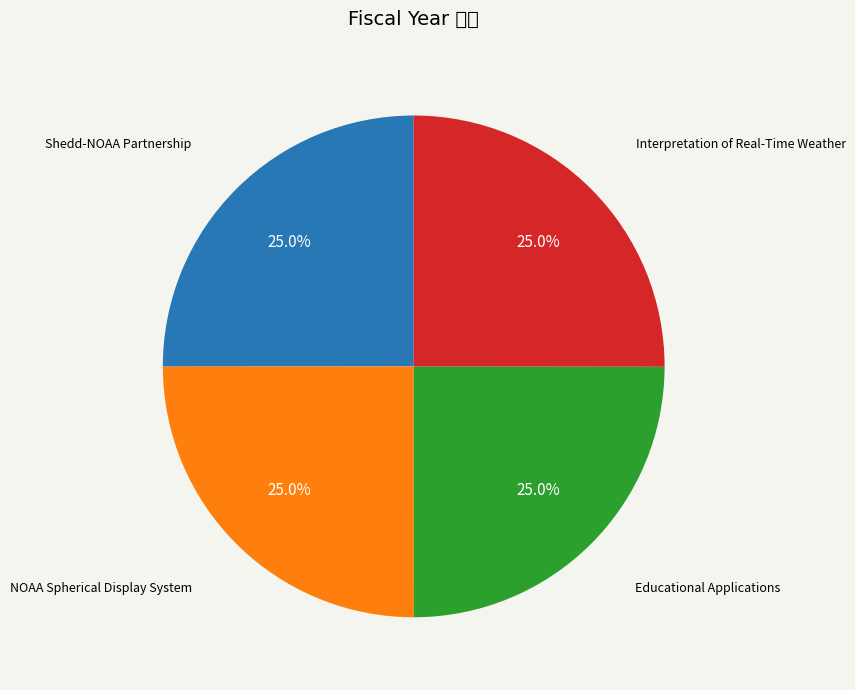

Which slice is the largest?

Interpretation of Real-Time Weather